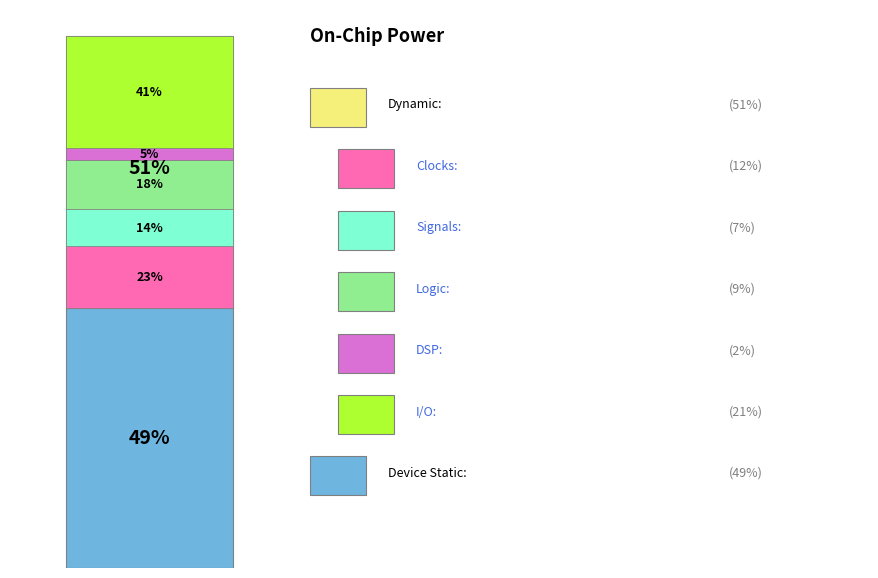

To the nearest percent, what portion does 6 represent?

5%